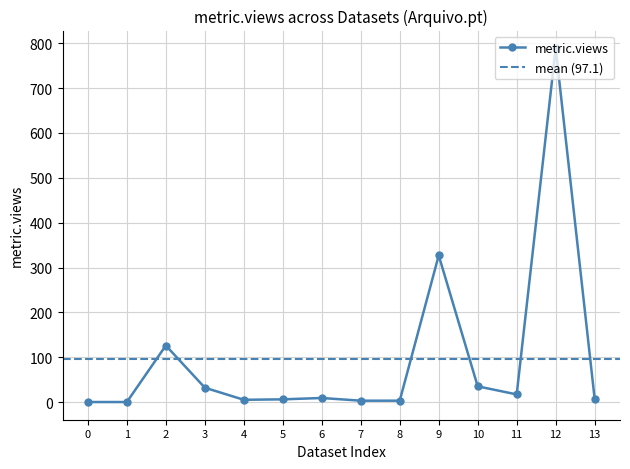

At which category does metric.views reach its first local peak?

2